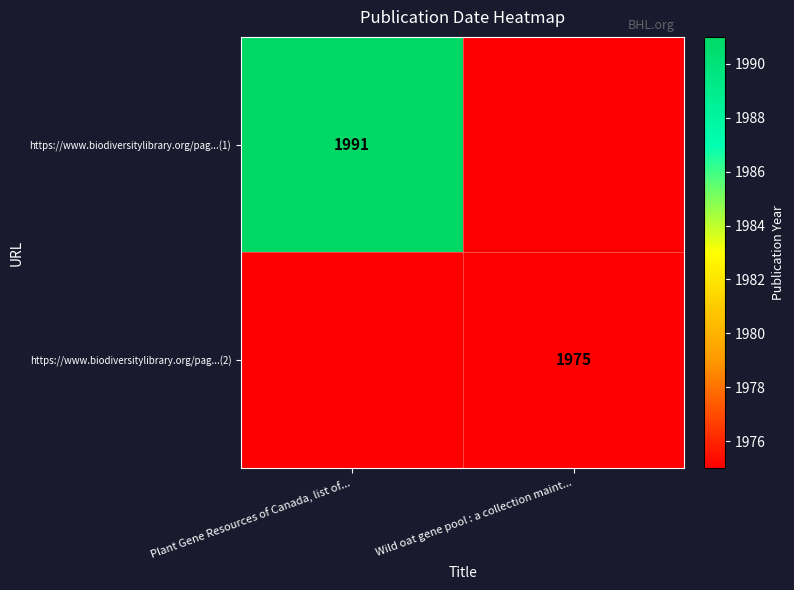

The https://www.biodiversitylibrary.org/pag...(1) series shows 1991 at Plant Gene Resources of Canada, list of.... True or false?

True